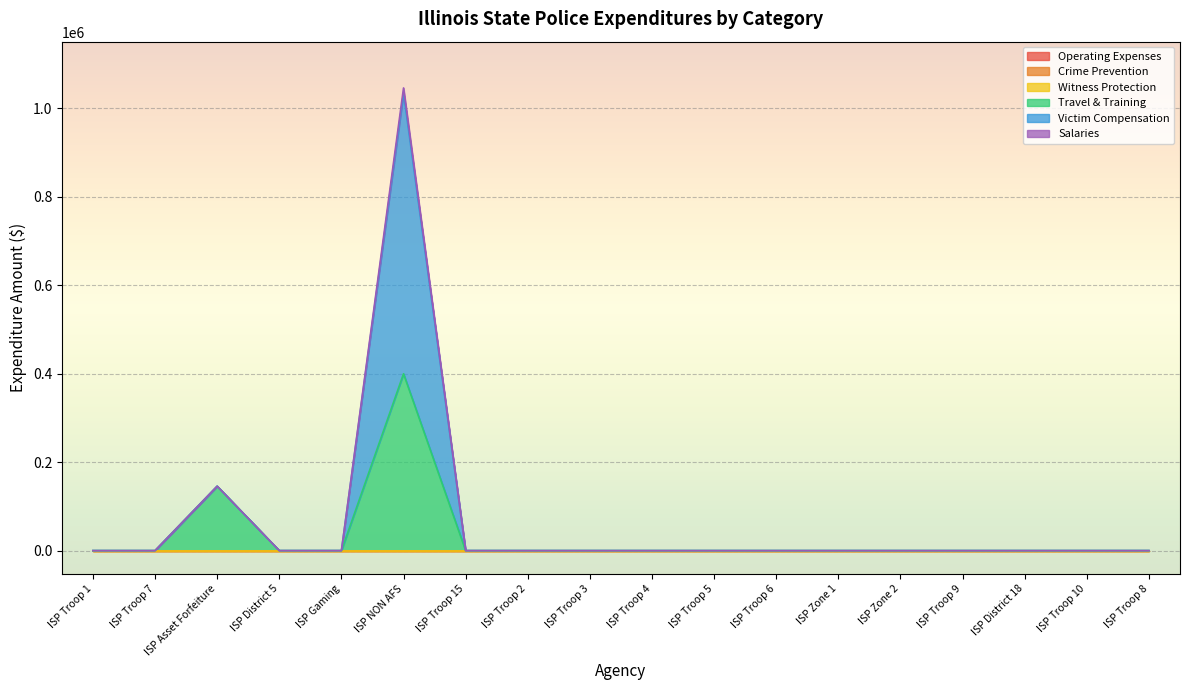

What is the greatest value displayed?

1046426.9